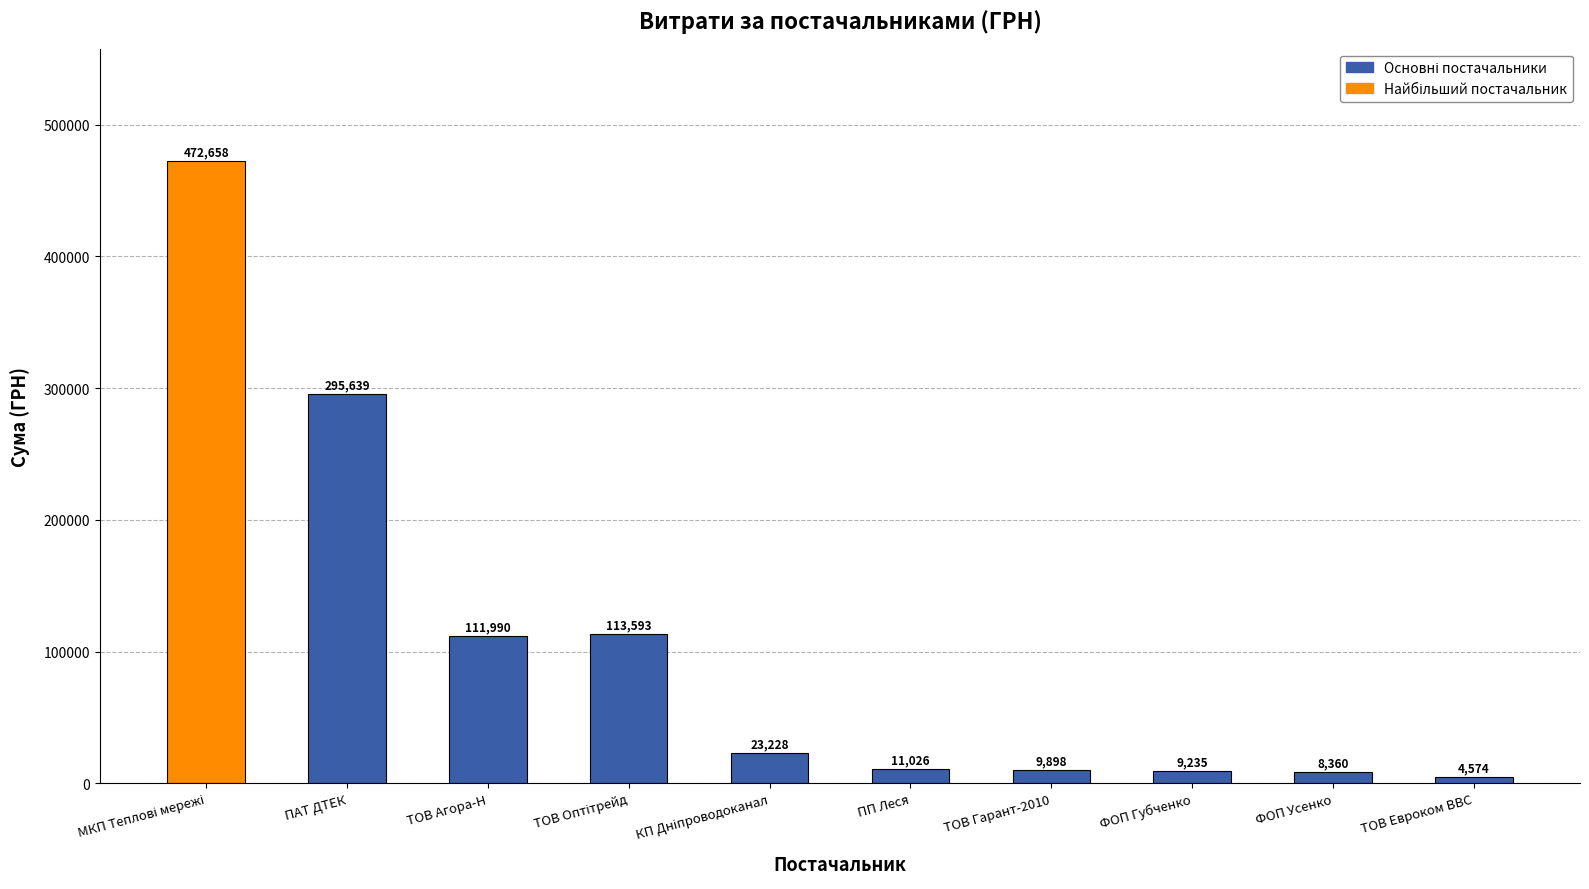

The value at ФОП Усенко is 8360.4. True or false?

True